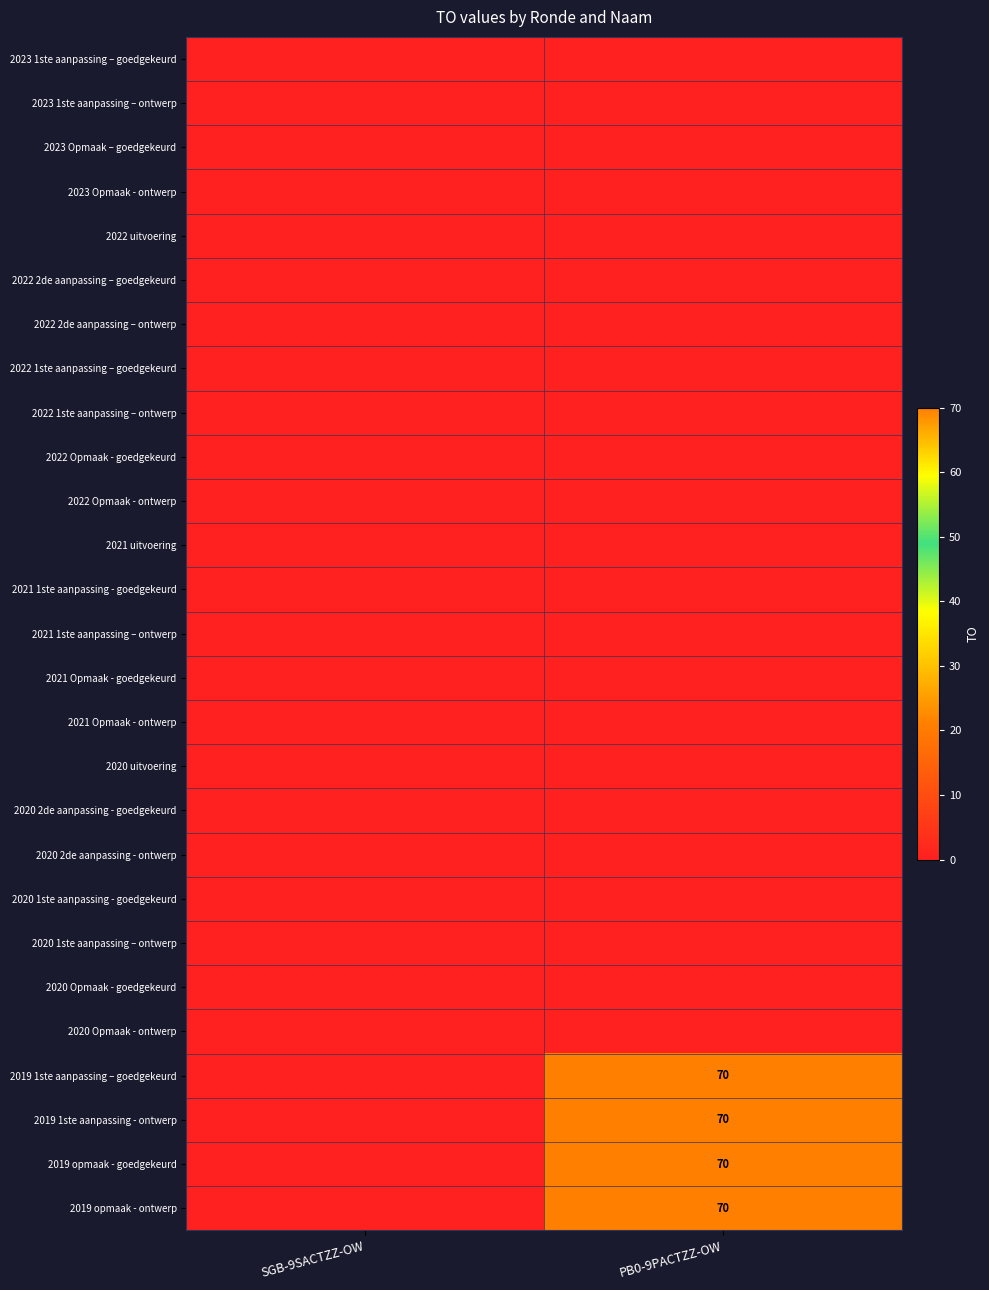

Which has a higher value, PB0-9PACTZZ-OW or SGB-9SACTZZ-OW?

PB0-9PACTZZ-OW